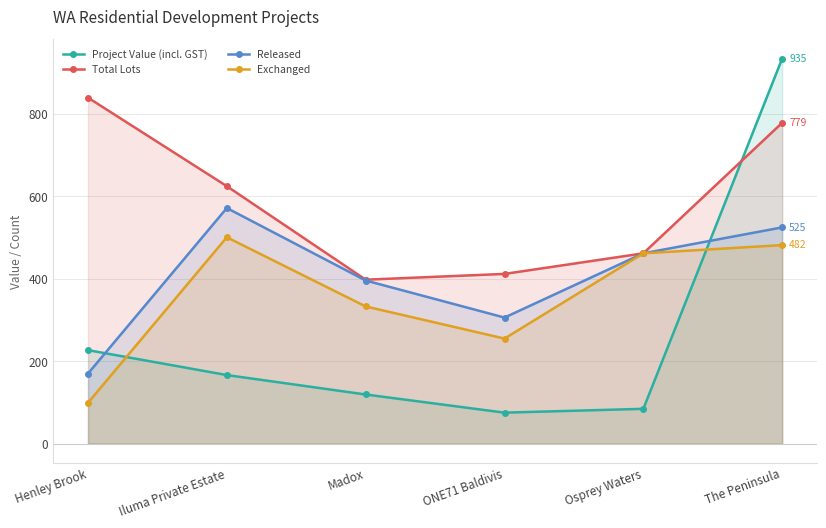

How many series are shown in this chart?

4